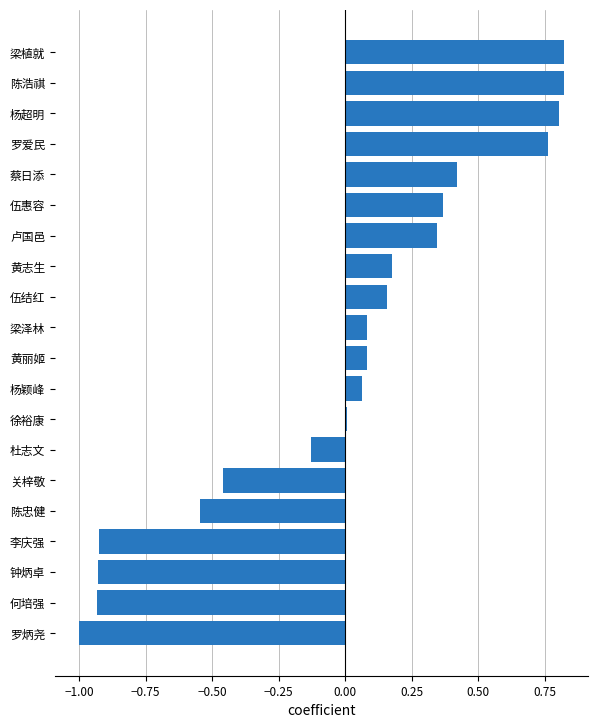

Are the bars horizontal?

Yes